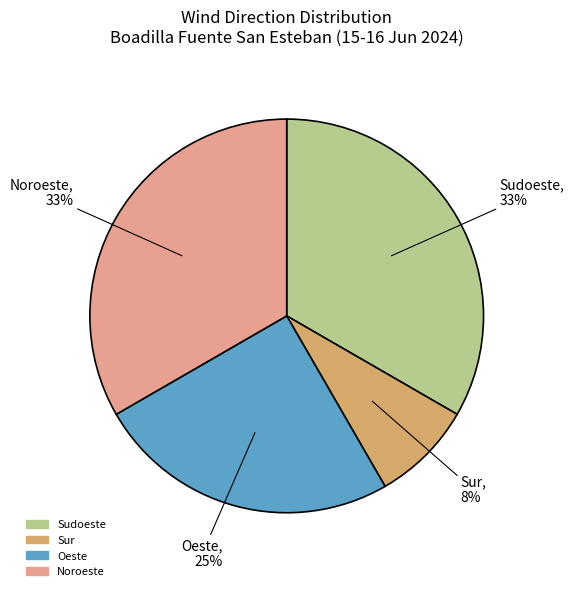

Does Sudoeste account for over 50% of the chart?

No